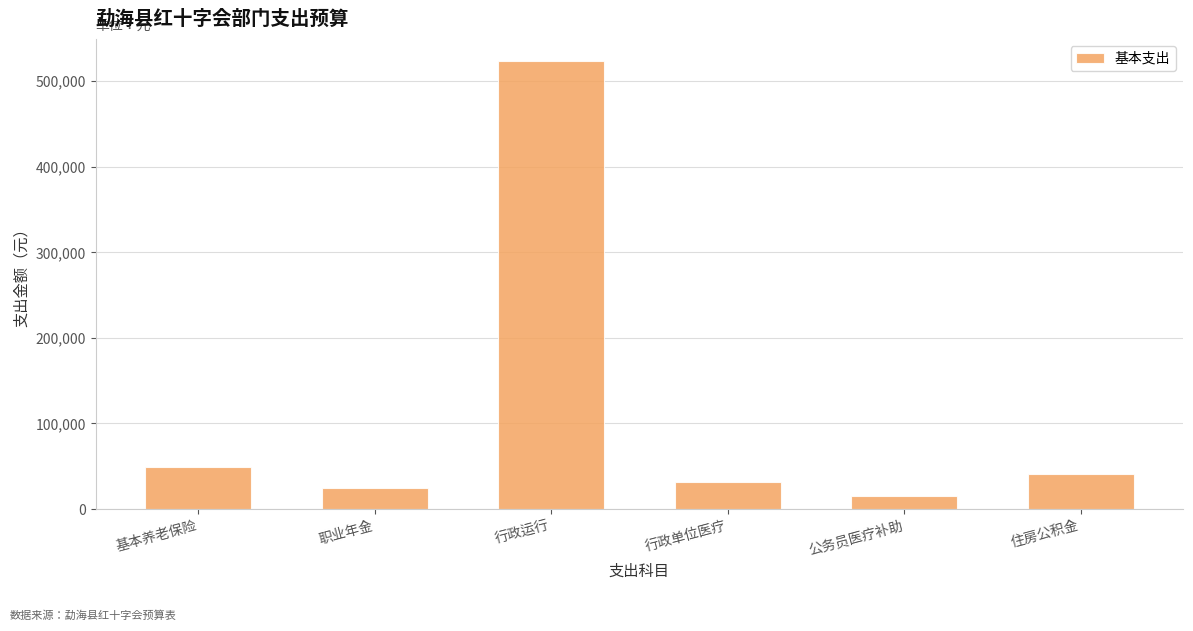

Reading right to left, extract all data points from this chart.

41137.8	15340.8	32041.5	523021.9	24545.2	49090.4